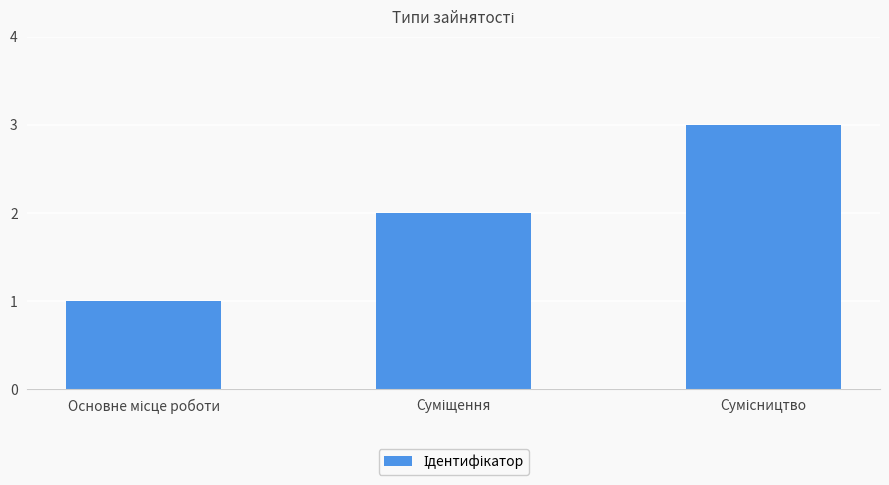

What is the sum of all values?

6